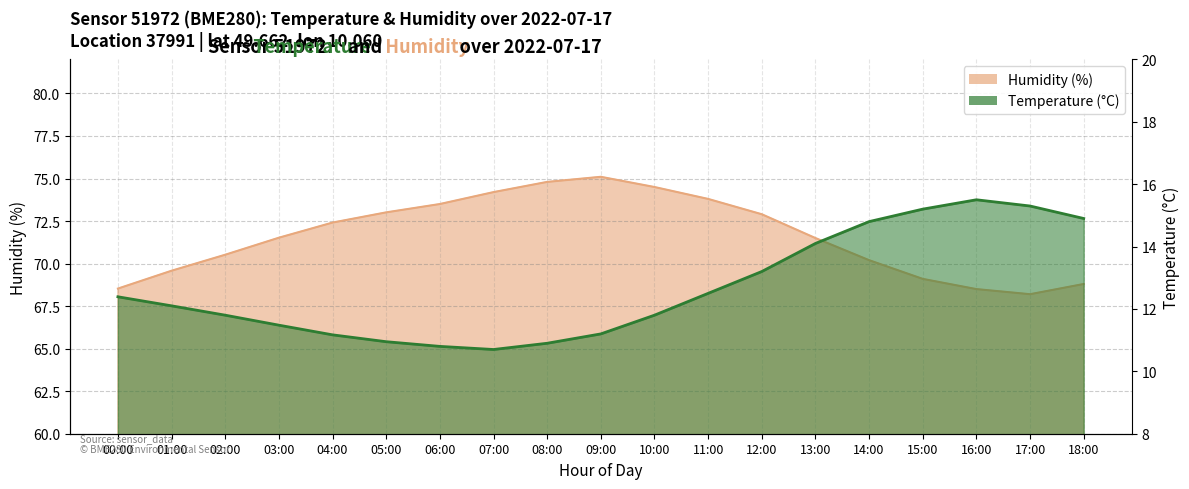

At which label does temperature reach its peak?

16:00